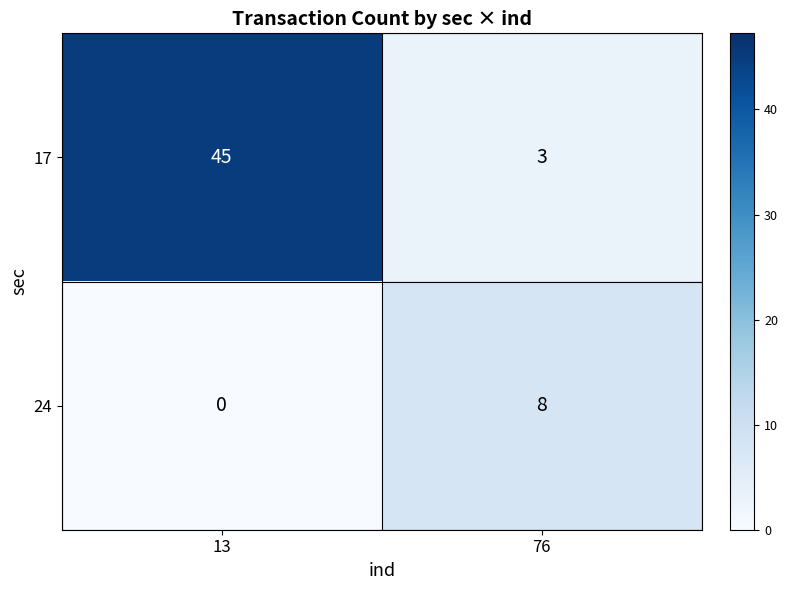

What is the total value across all series at 13?

45